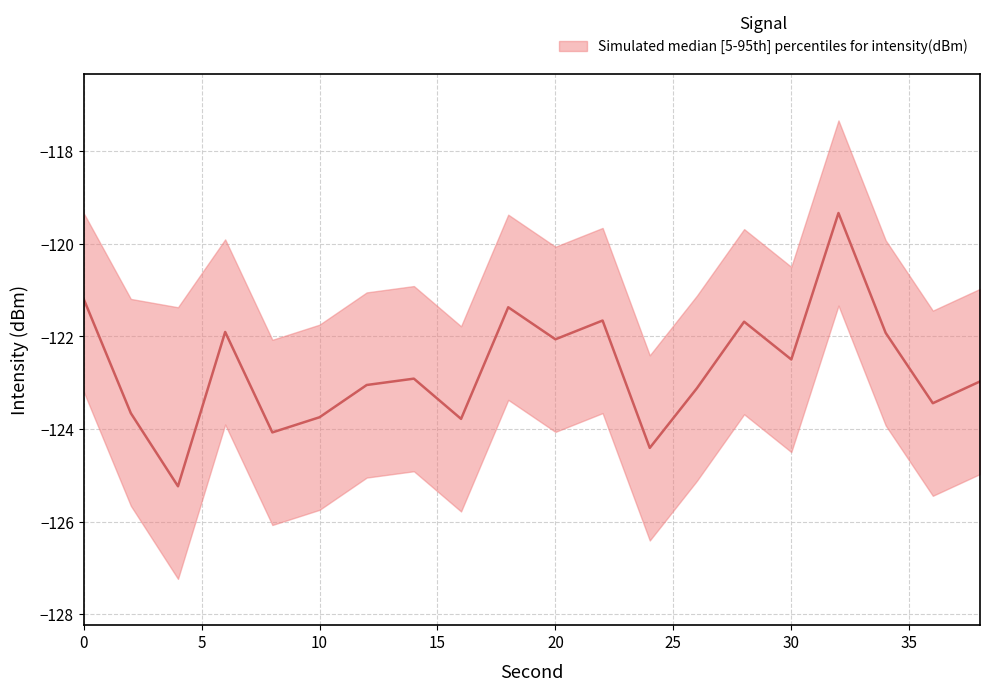

The value of lower at 4 is -175.3. True or false?

False